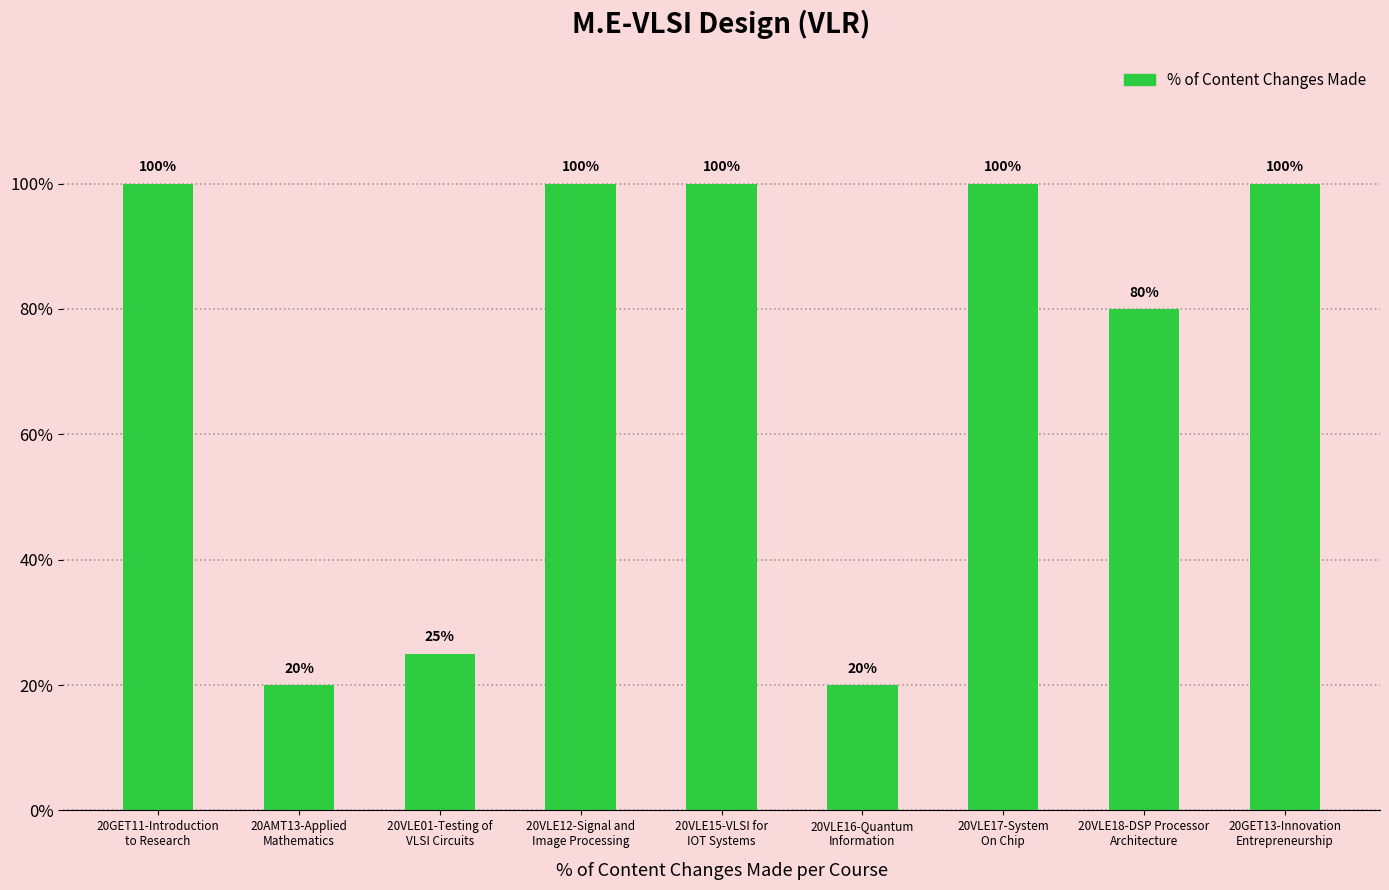

Reading right to left, list all the values displayed in this chart.

100	80	100	20	100	100	25	20	100